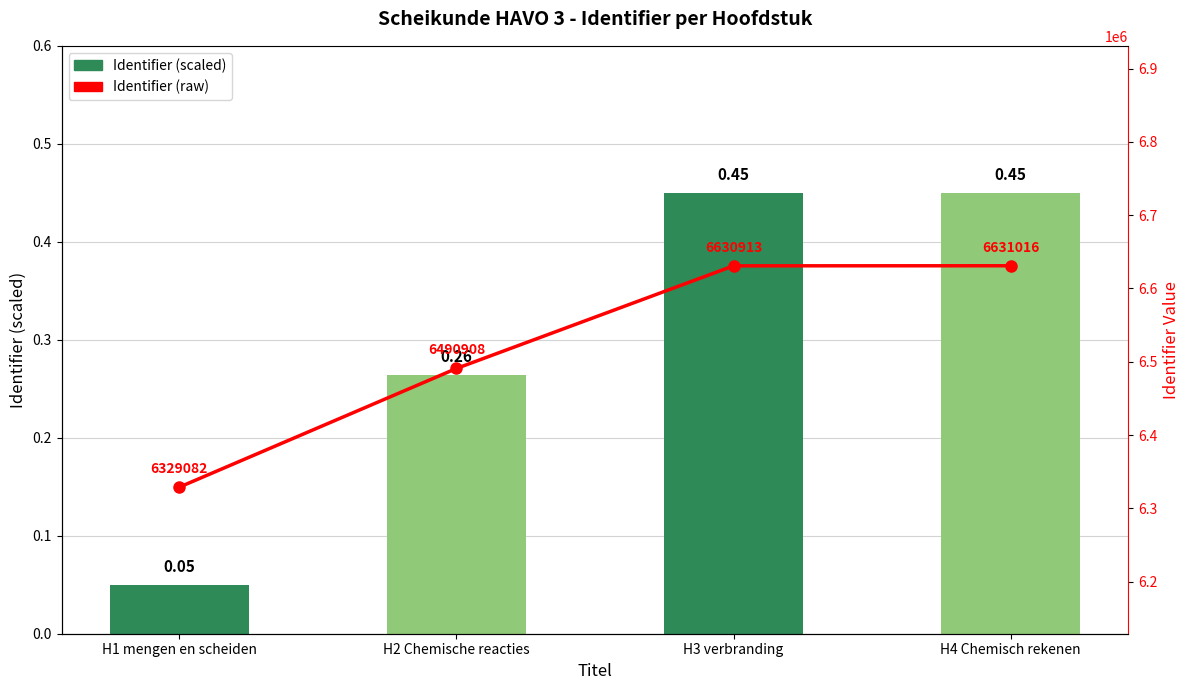

What is the value of the Identifier (raw) bar at the 3rd from the left?

6630913.0